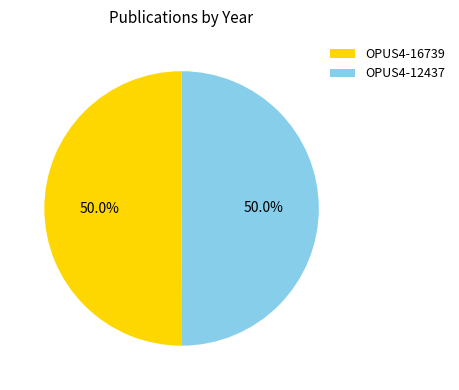

To the nearest percent, what portion does OPUS4-12437 represent?

50%